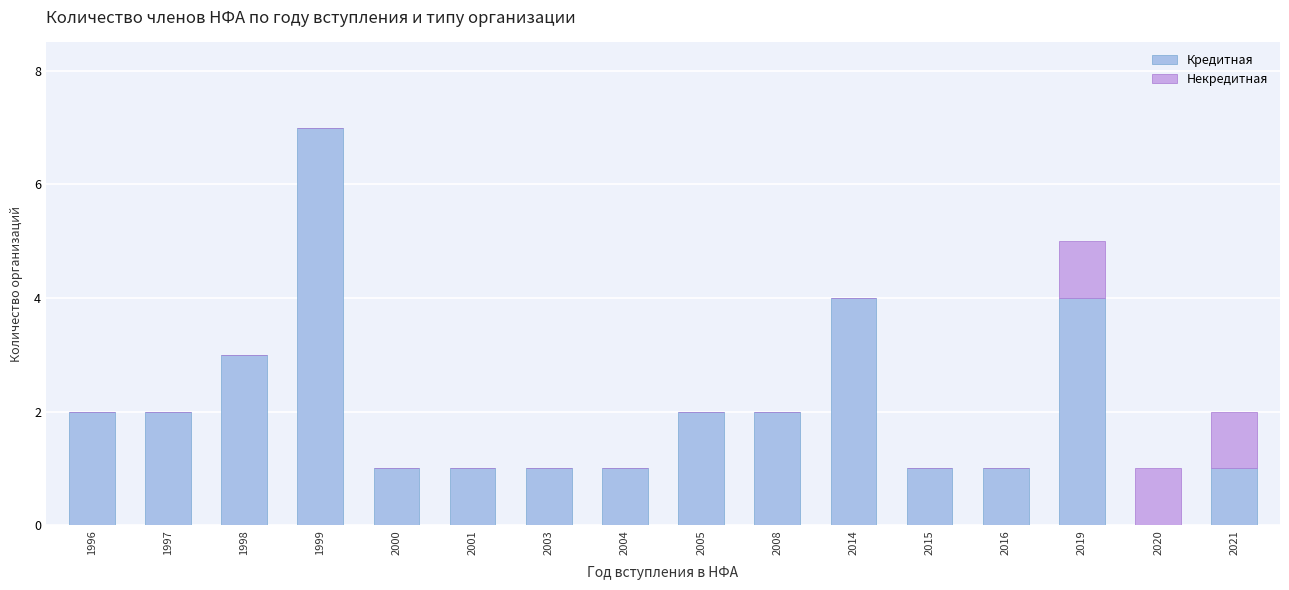

Are the bars horizontal?

No